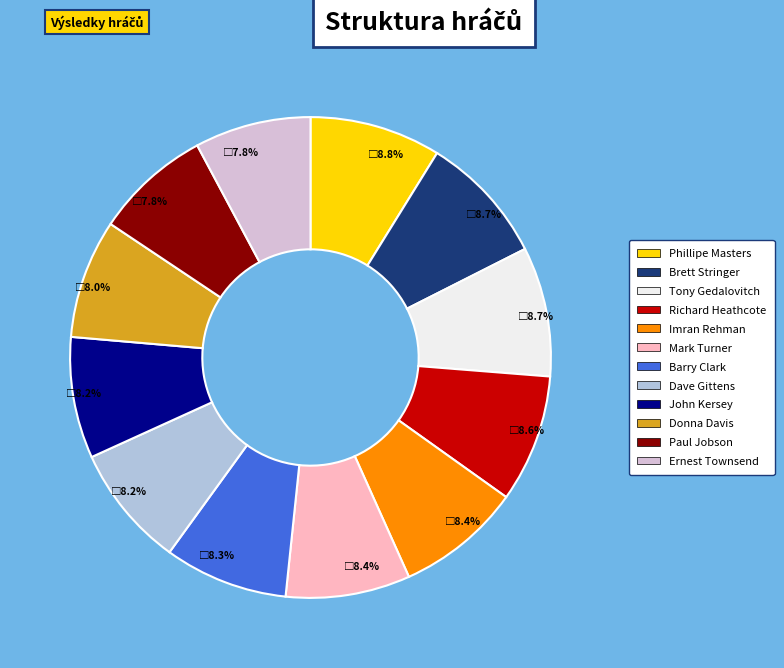

Which has a higher value, Phillipe Masters or John Kersey?

Phillipe Masters